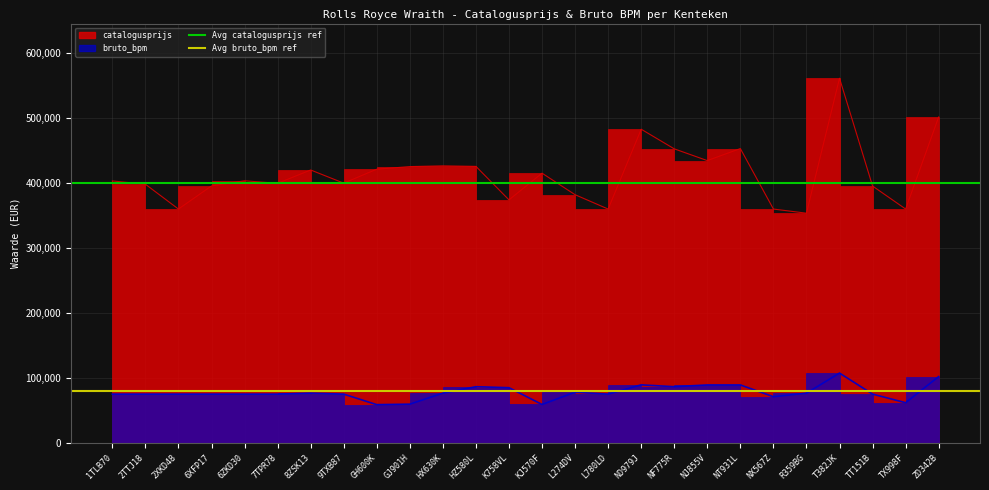

Is the value of Avg bruto_bpm ref at 2TTJ18 greater than the value of Avg catalogusprijs ref at 1TLB70?

No